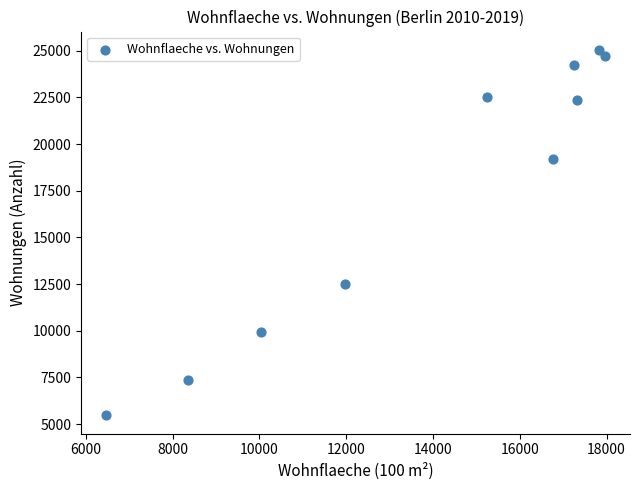

What is the range of Y values (max minus min)?

19582